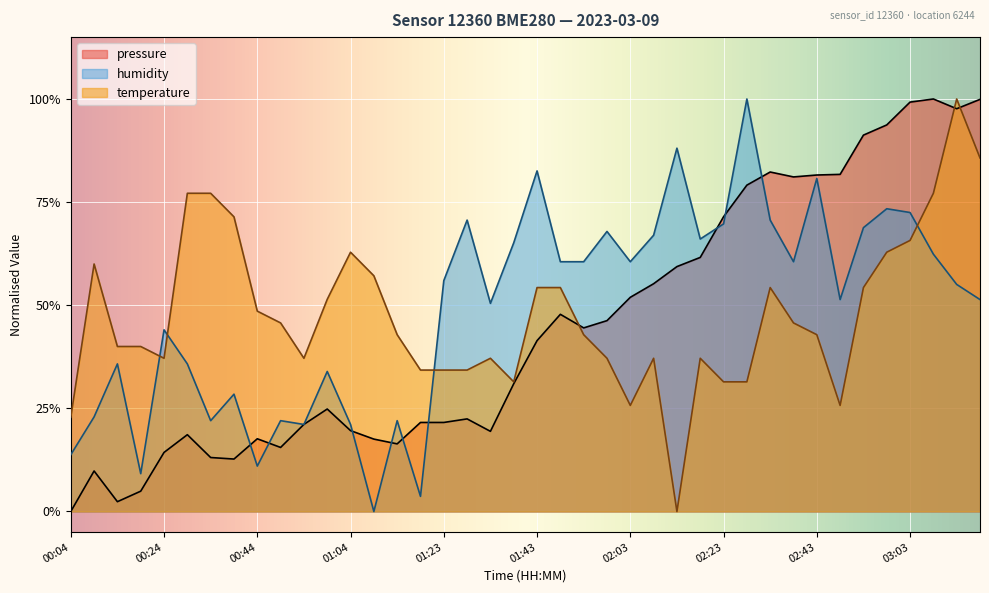

Does the chart display data point markers on the line(s)?

No